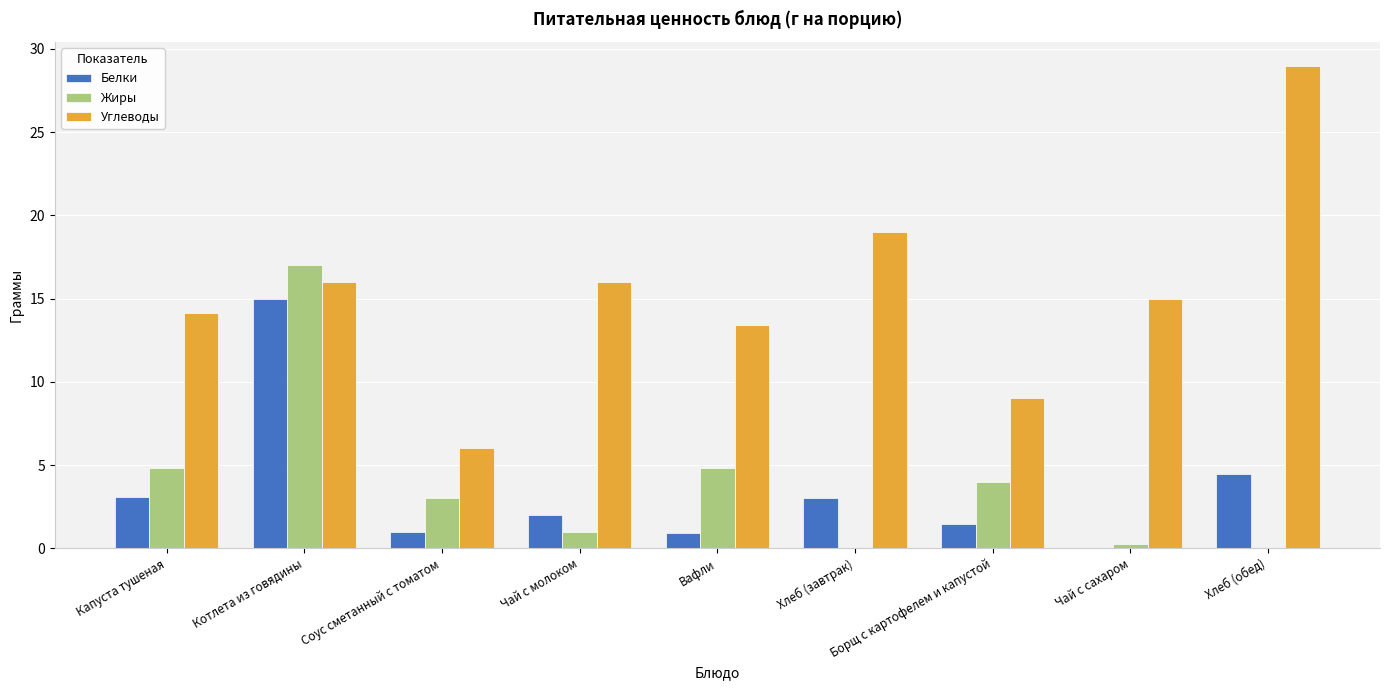

At which label does Белки first exceed 2?

Капуста тушеная